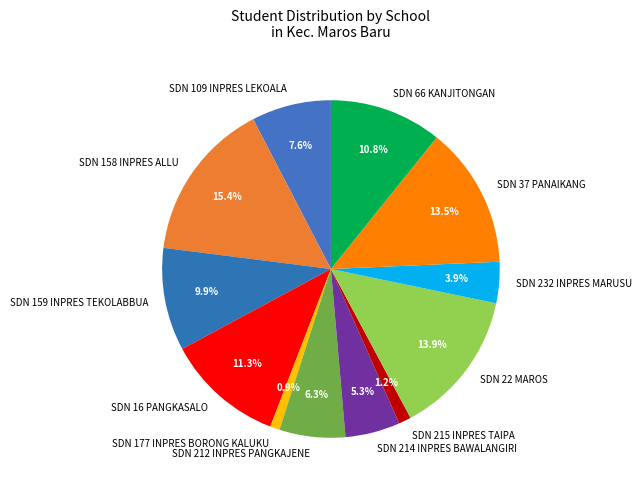

Is SDN 109 INPRES LEKOALA the majority of the pie?

No